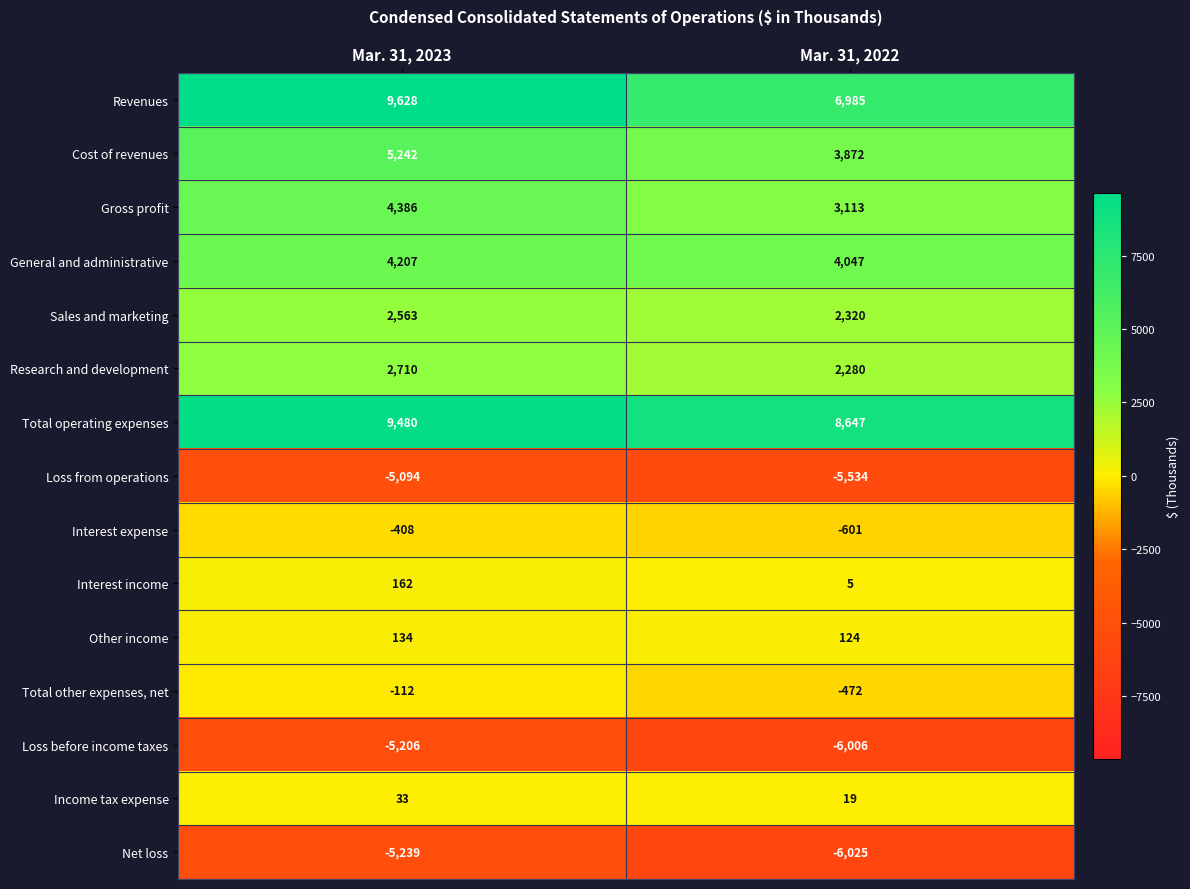

True or false: Interest income has a value of 162 at Mar. 31, 2023.

True